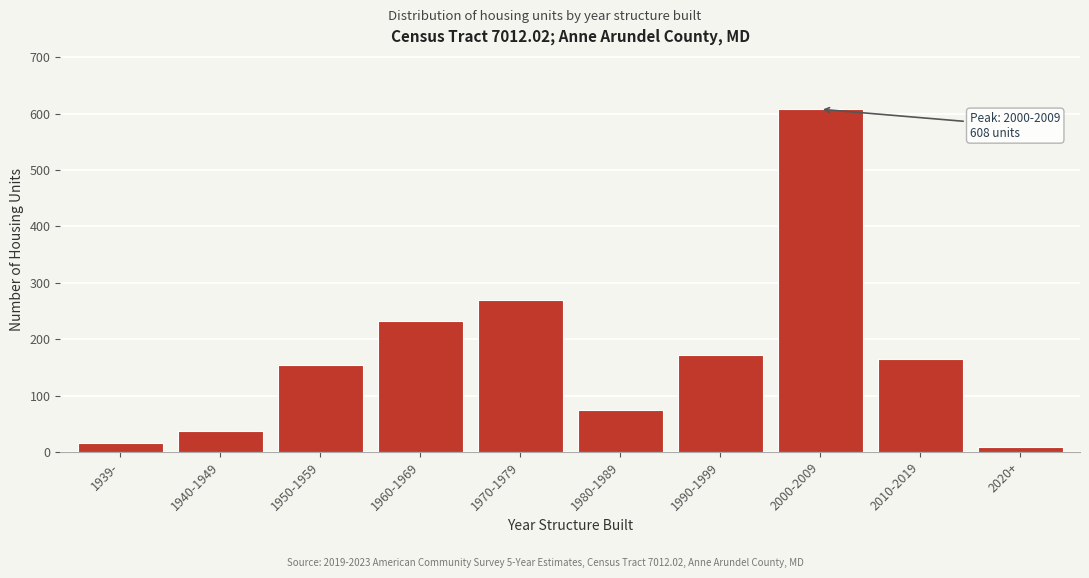

Reading left to right, transcribe all the data shown in this chart.

15	37	154	232	269	75	172	608	165	9